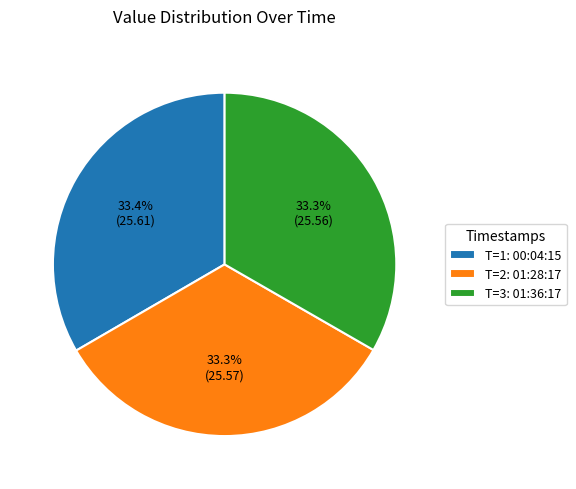

Does any single category account for the majority?

No